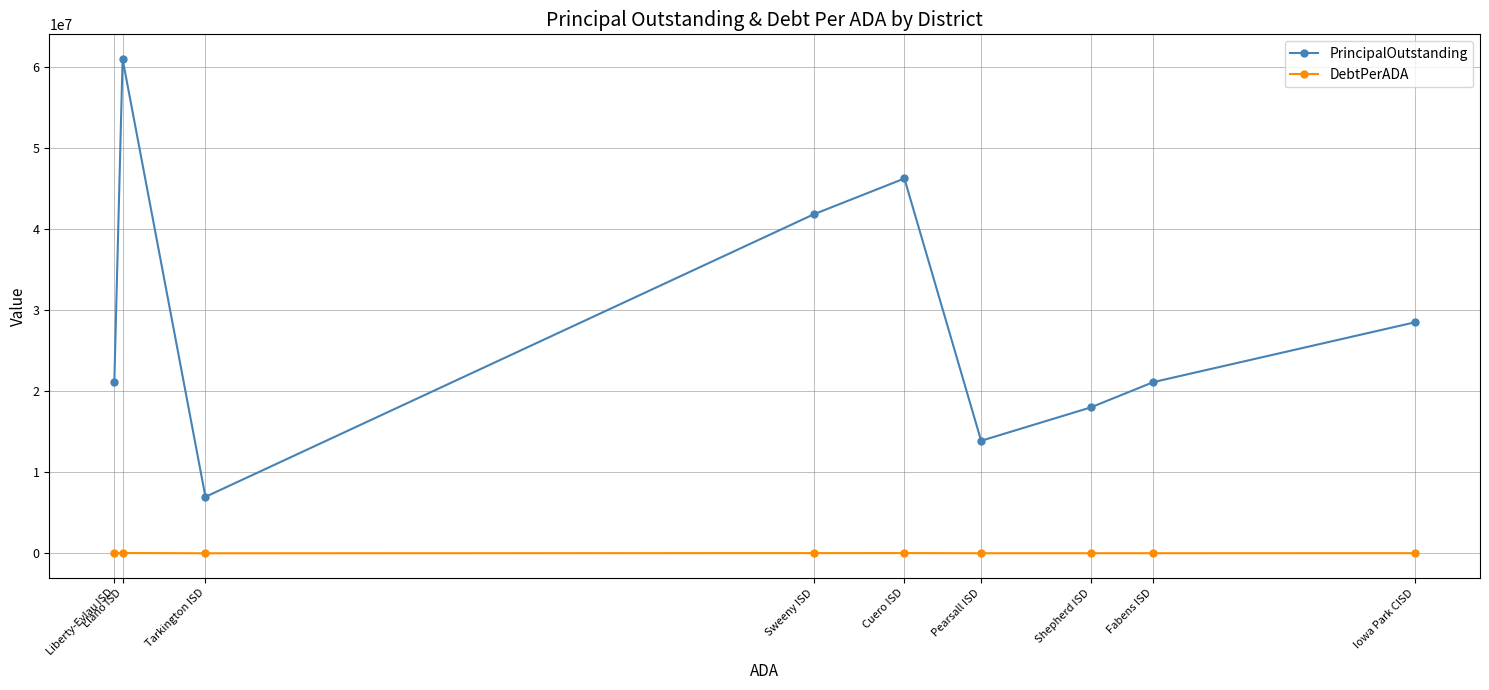

The PrincipalOutstanding series shows 28525000.0 at Iowa Park CISD. True or false?

True